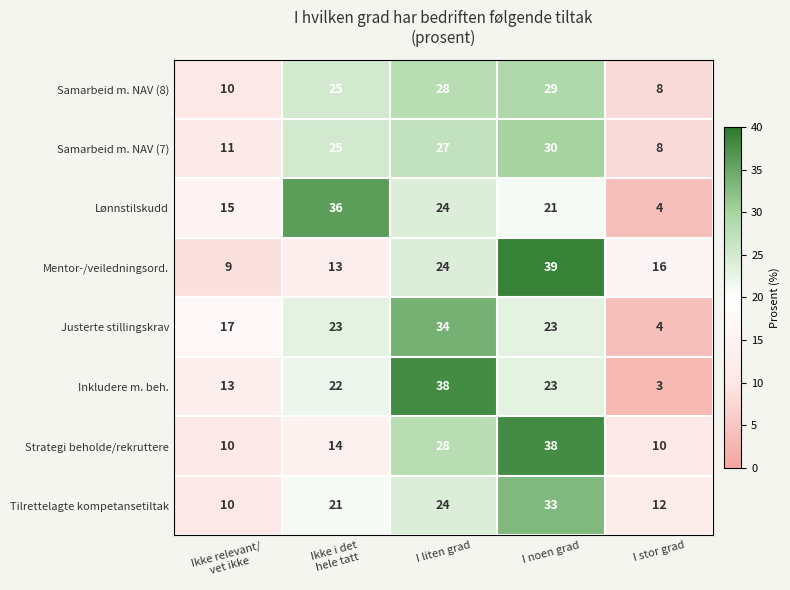

Which series has the largest range (max minus min)?

Inkludere m. beh.